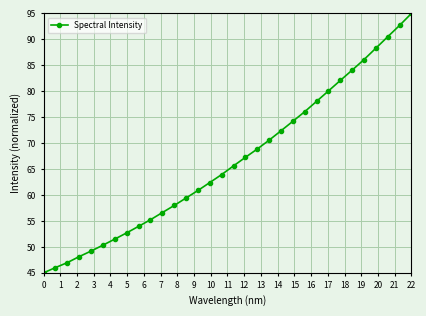

What is the difference between the second highest and second lowest values?

46.7